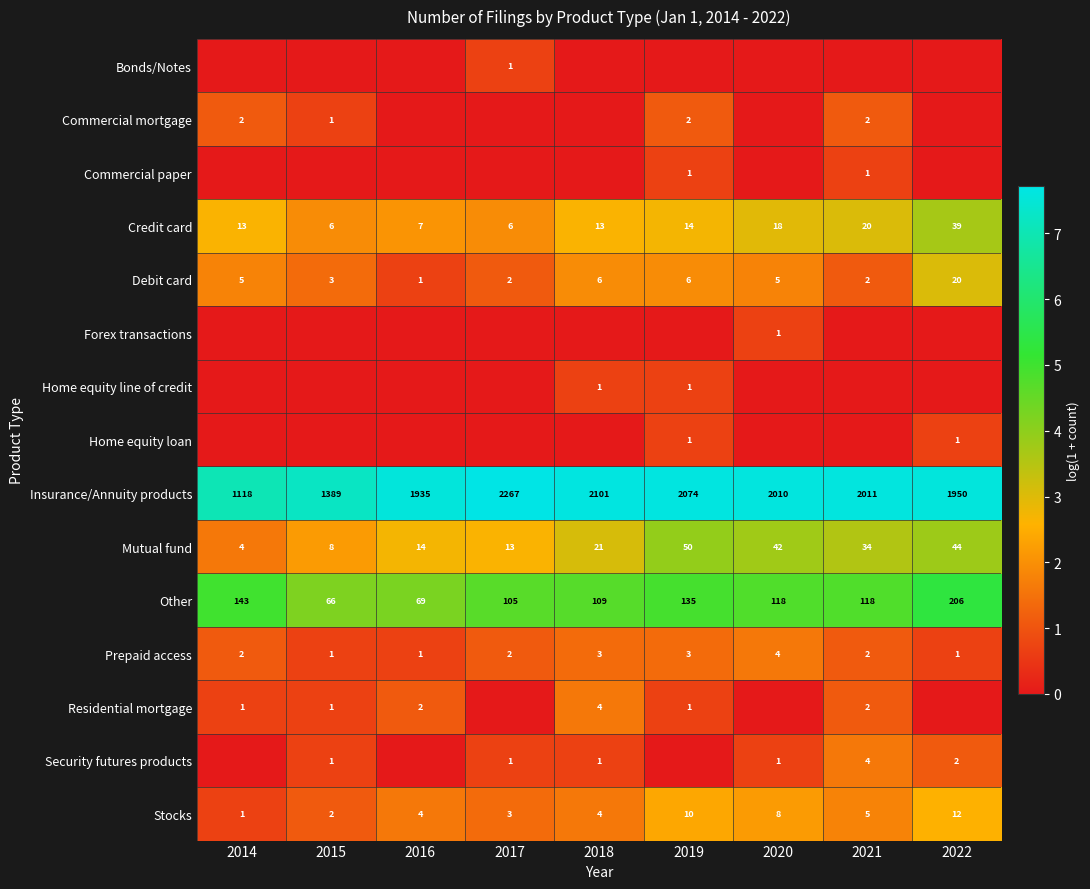

What value does the Insurance/Annuity products series have at 2014, to the nearest 10?

1120